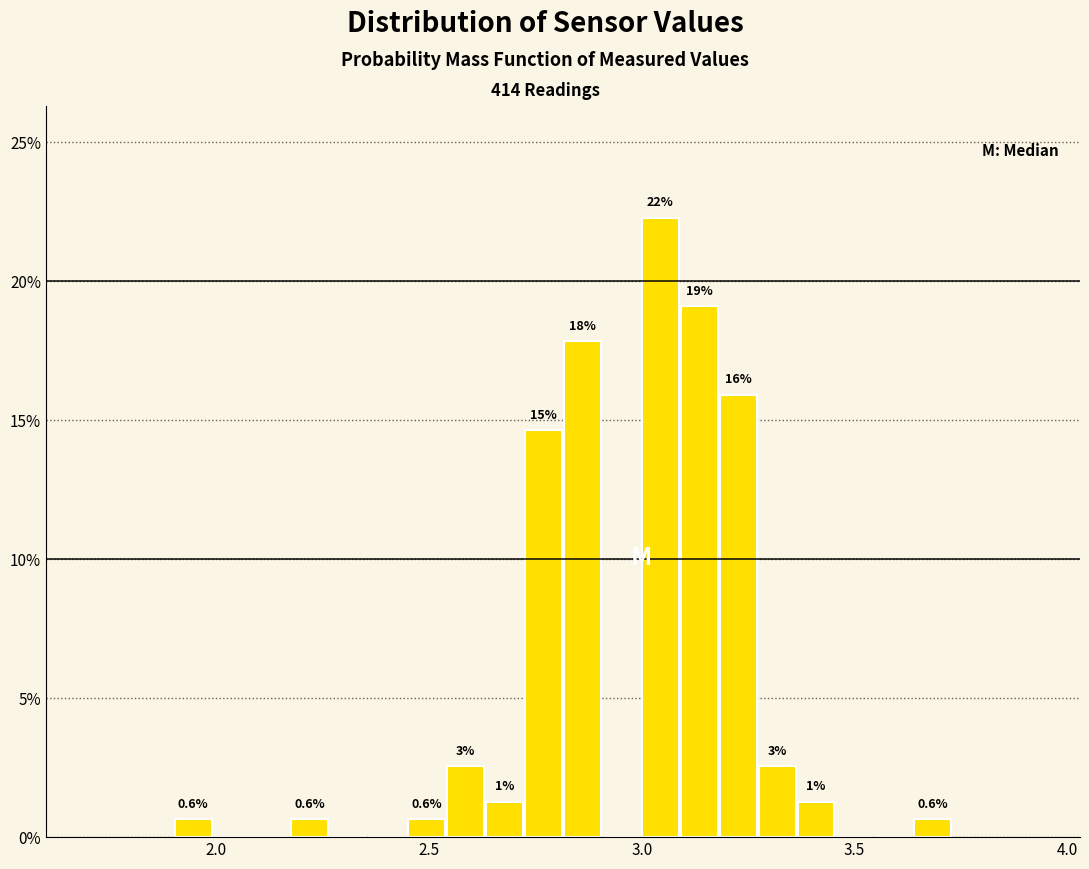

Around what value on the x-axis is the tallest bar? Give the approximate position of its centre, as read against the axis.

3.05